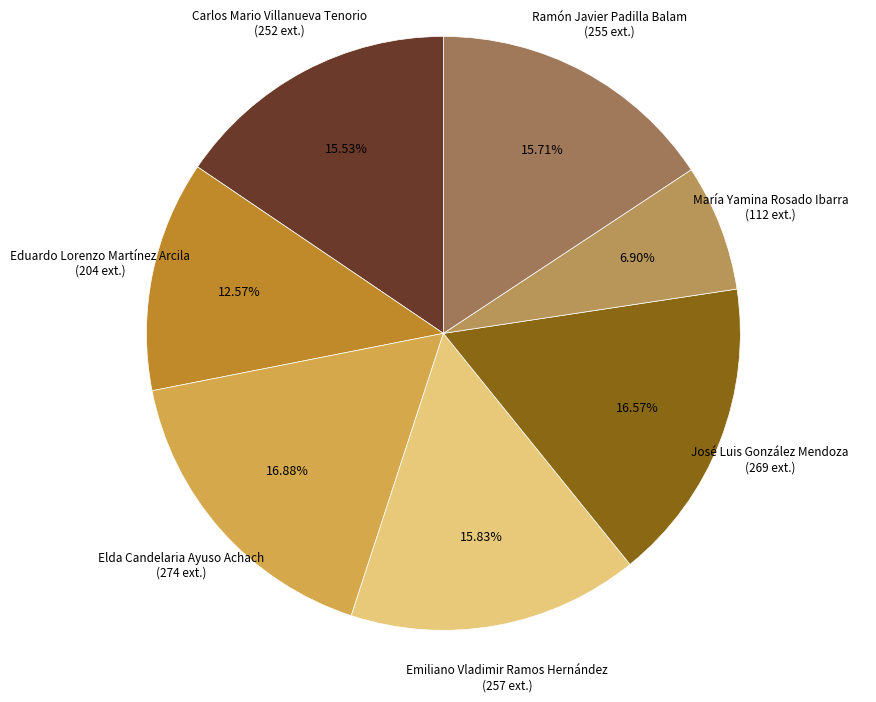

What is the largest slice in the pie chart?

Elda Candelaria Ayuso Achach (XV)